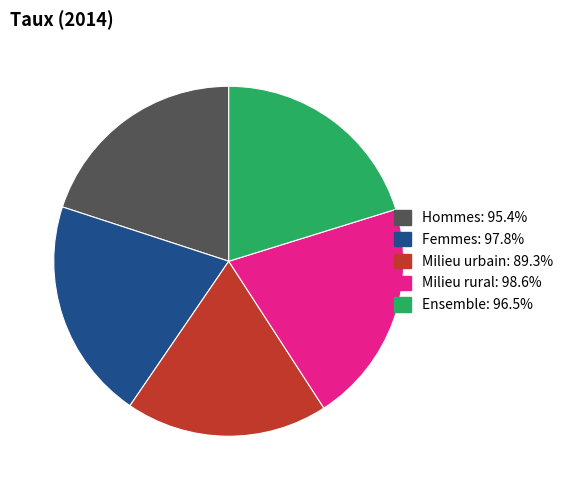

Count the number of slices in the pie.

5